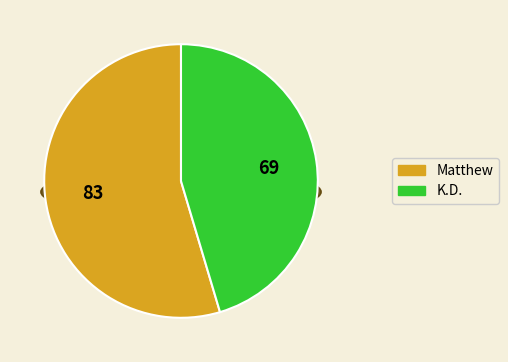

How many segments does this pie chart have?

2